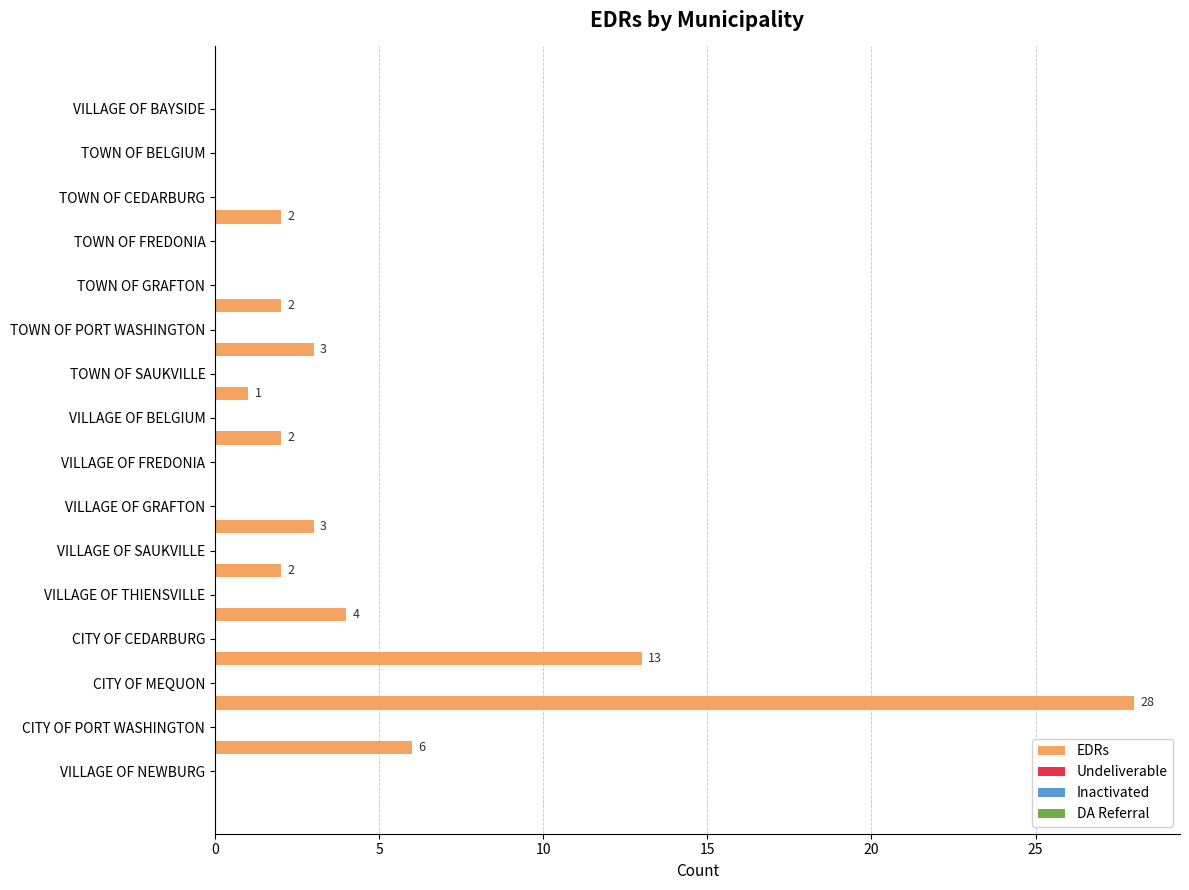

What is the greatest value displayed?

28